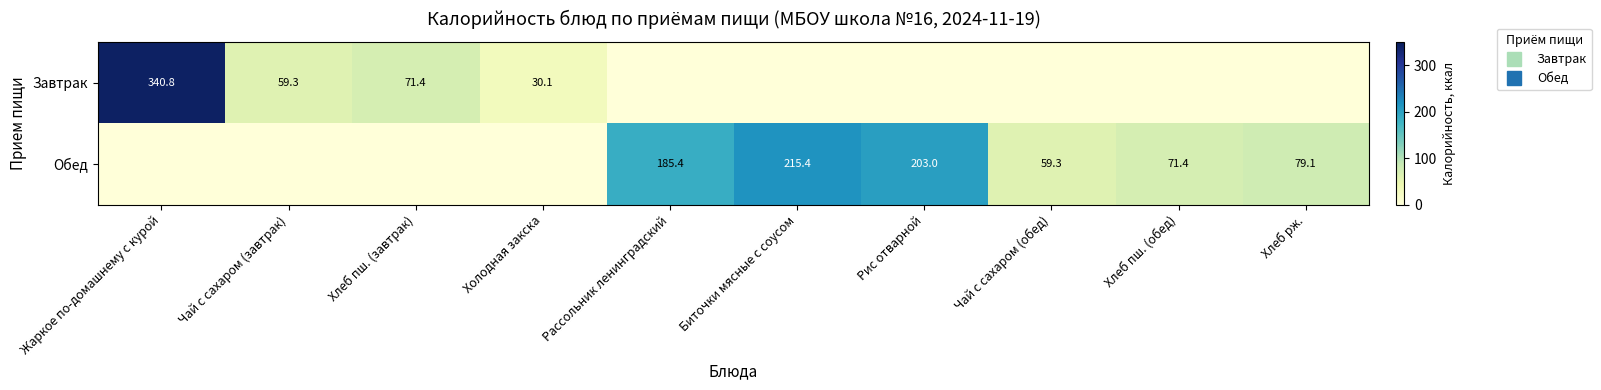

What is the total value across all series at Хлеб рж.?

79.1